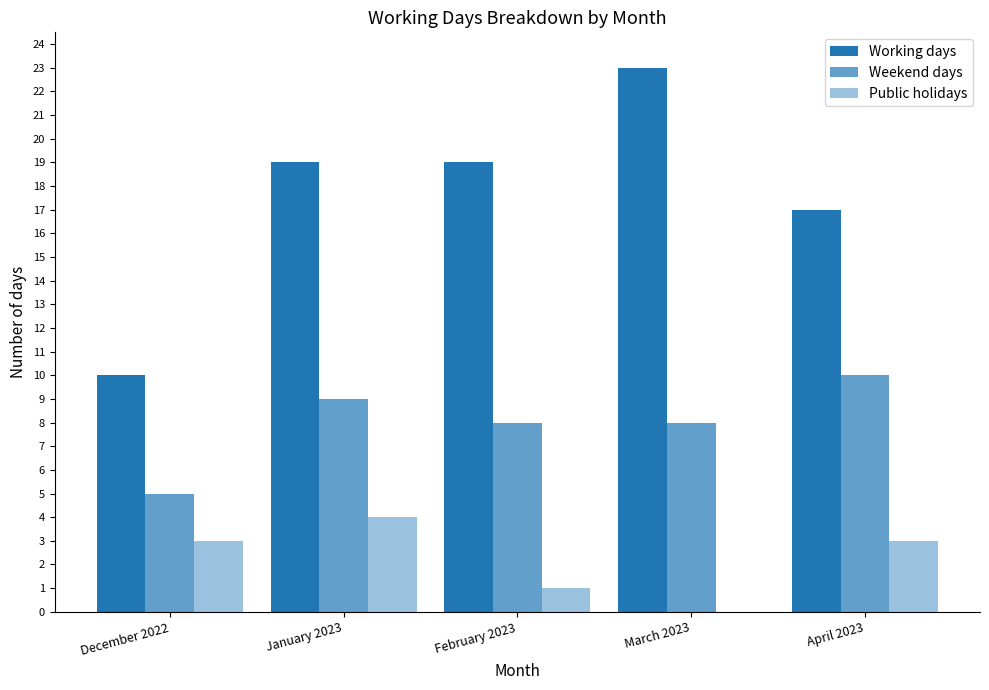

How many values in Public holidays are above zero?

4